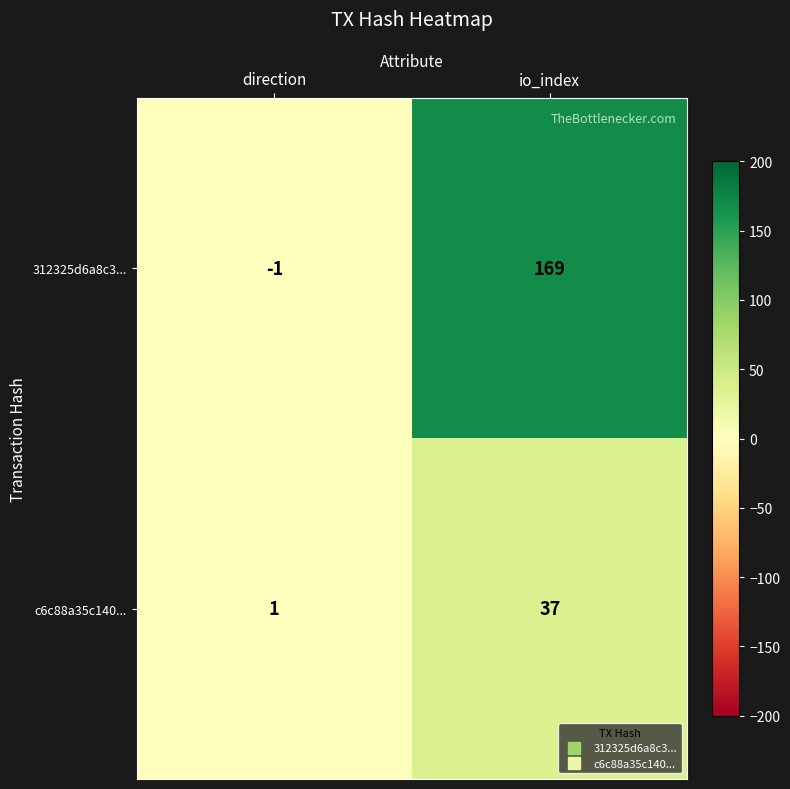

What is the spread (max minus min) of values at direction?

2